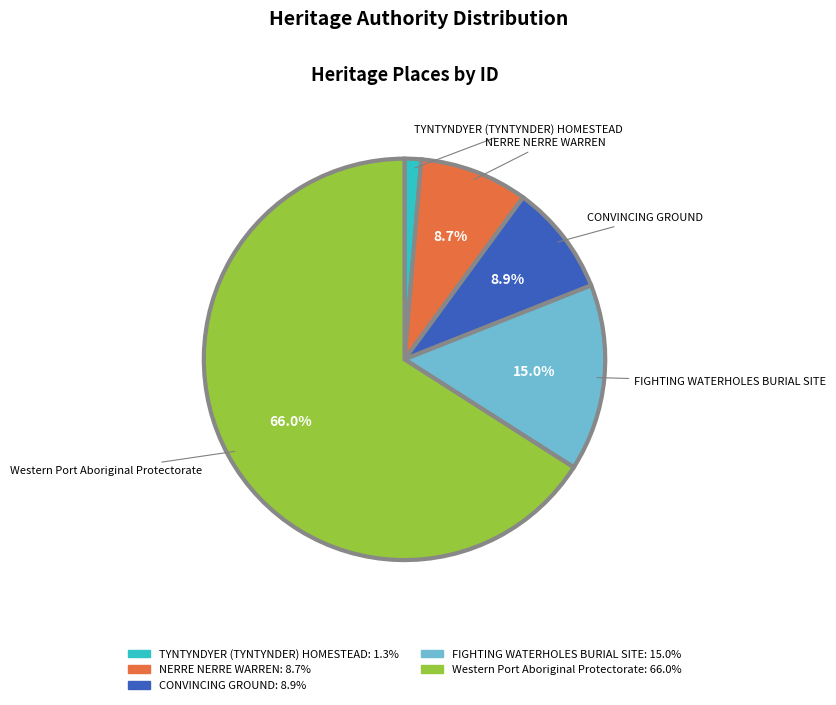

What is the largest slice in the pie chart?

Western Port Aboriginal Protectorate